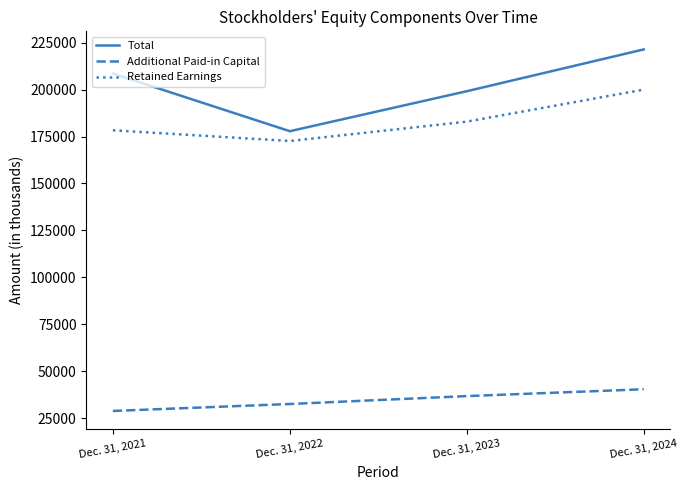

What is the total value across all series at Dec. 31, 2021?

415684